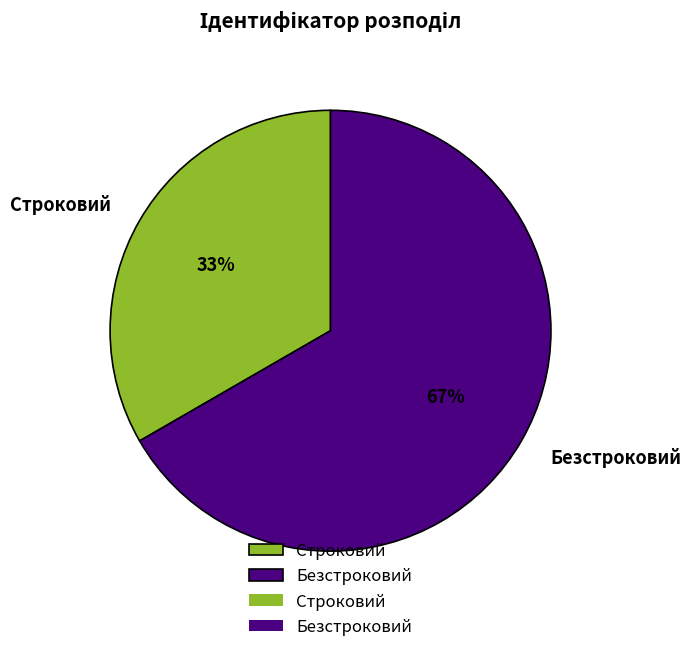

What is the smallest slice in the pie chart?

Строковий